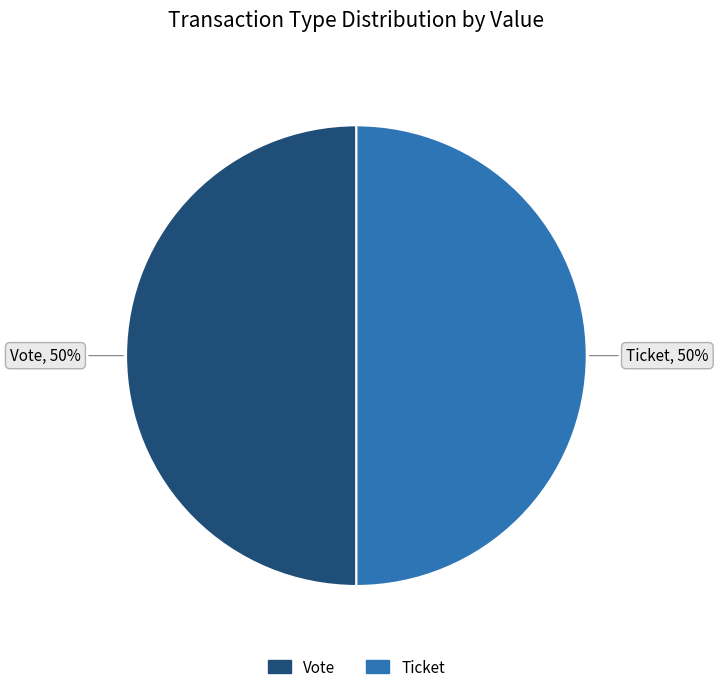

To the nearest percent, what is the difference between the largest and smallest slice percentages?

0%